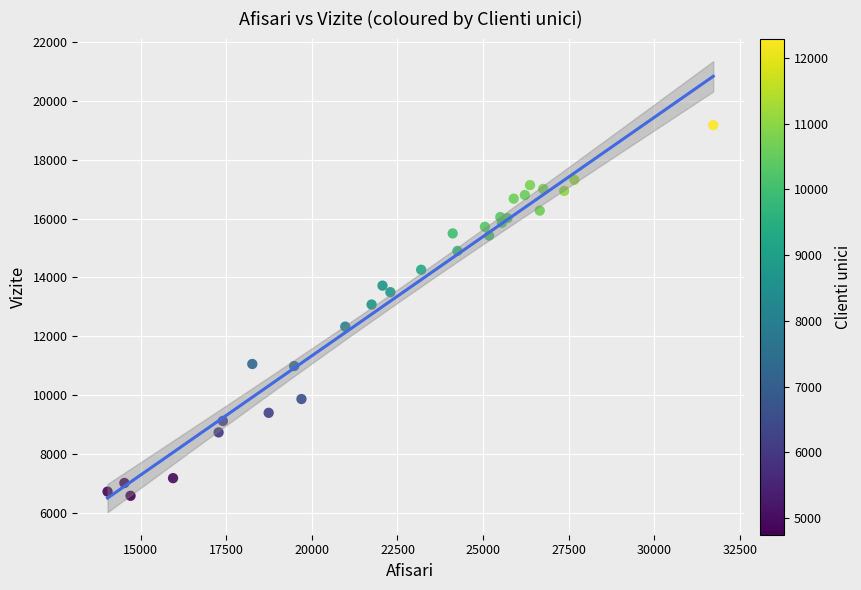

What Y value in the scatter plot is closest to 12875?

13077